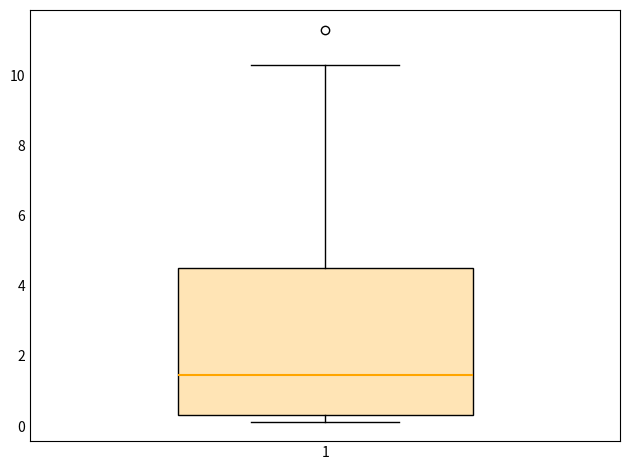

Transcribe this box plot: give where the median line is, the range the box spans, and where the two whiskers end, as read against the y-axis. The values are not printed on the chart, so give them approximately, as read against the axis.

median 1.4, box 0.4 to 4.6, whiskers 0.2 to 10.2